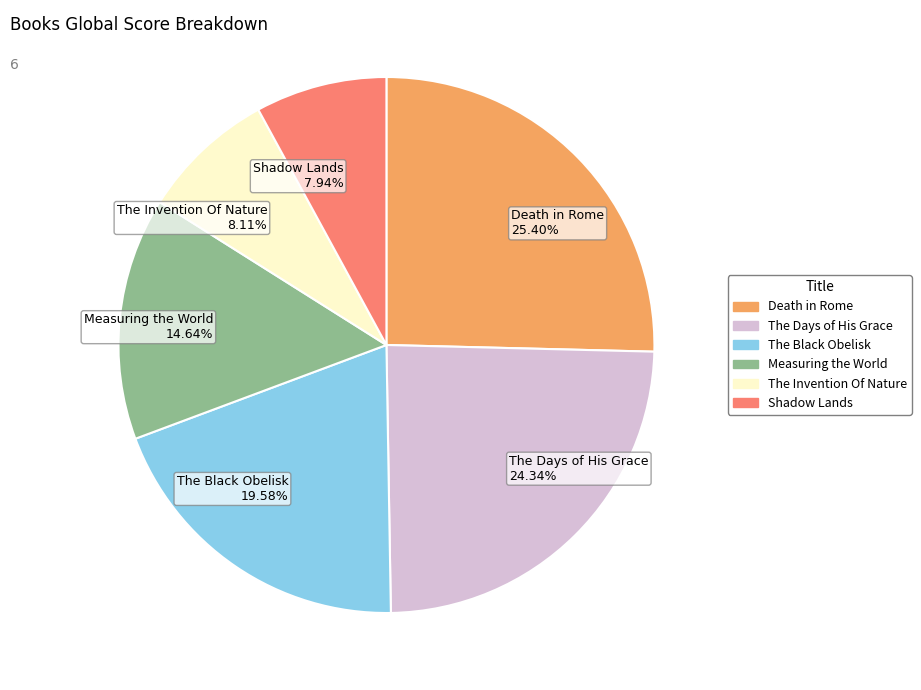

How many segments does this pie chart have?

6